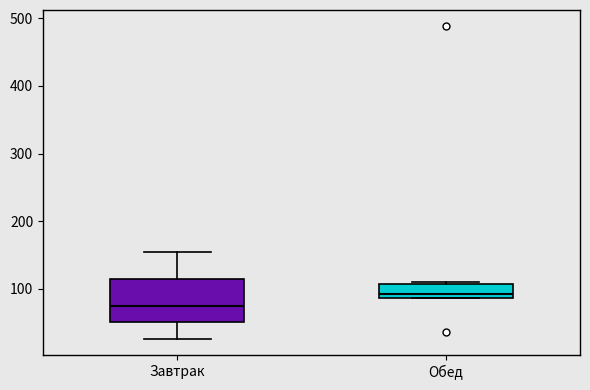

Reading left to right, transcribe this box plot: for each box, give where its median line is, the range the box spans, and where its two whiskers end, as read against the y-axis. The values are not printed on the chart, so give them approximately, as read against the axis.

Завтрак: median 70, box 50 to 110, whiskers 30 to 150
Обед: median 90 (just above the box's lower edge), box 90 to 110, whiskers 90 to 110